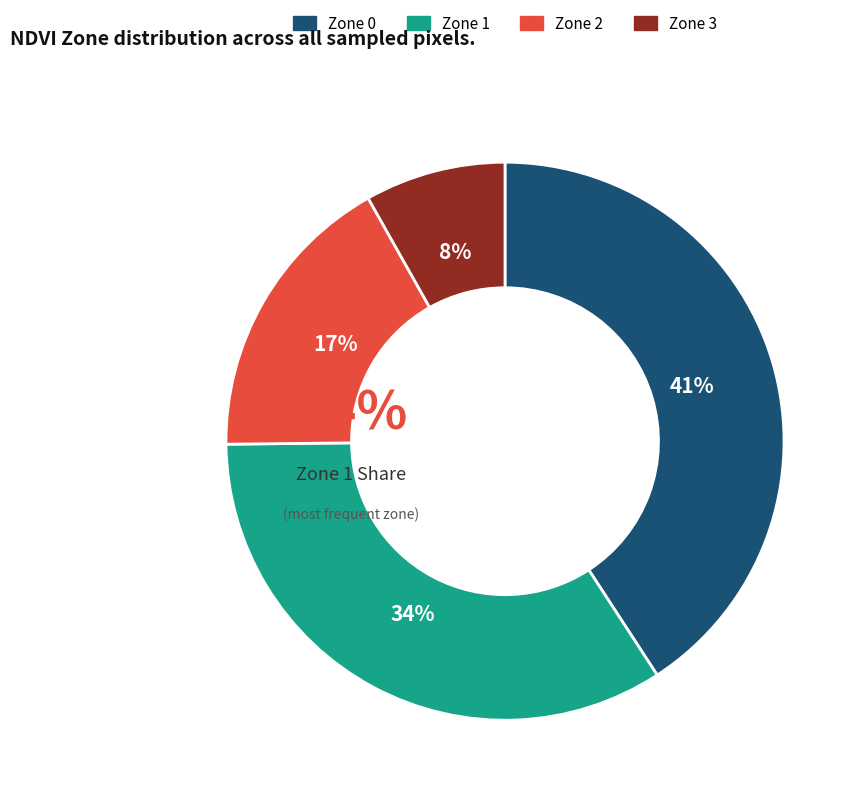

Which has a higher value, Zone 1 or Zone 0?

Zone 0